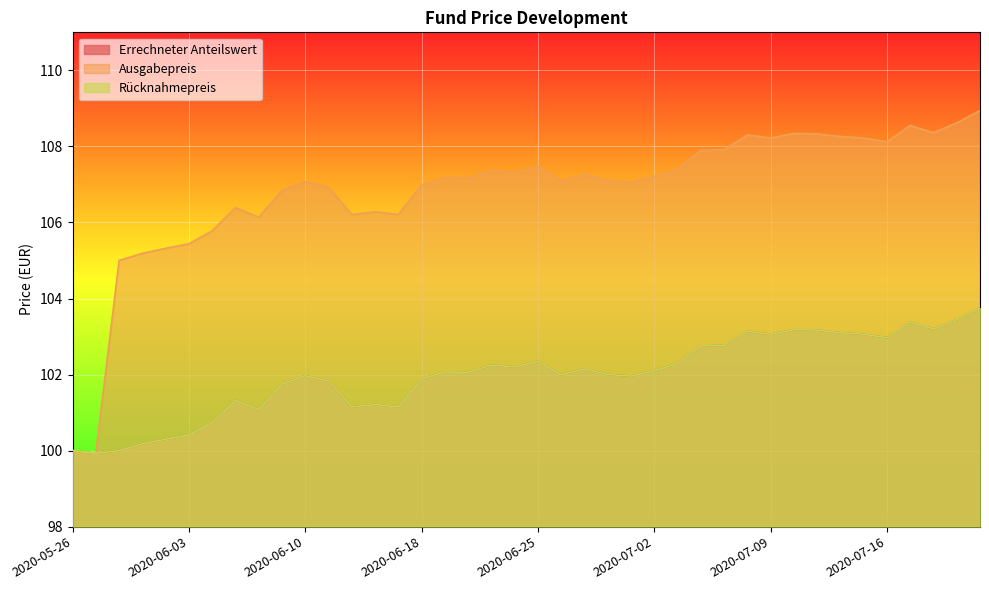

How many lines are shown in the chart?

3